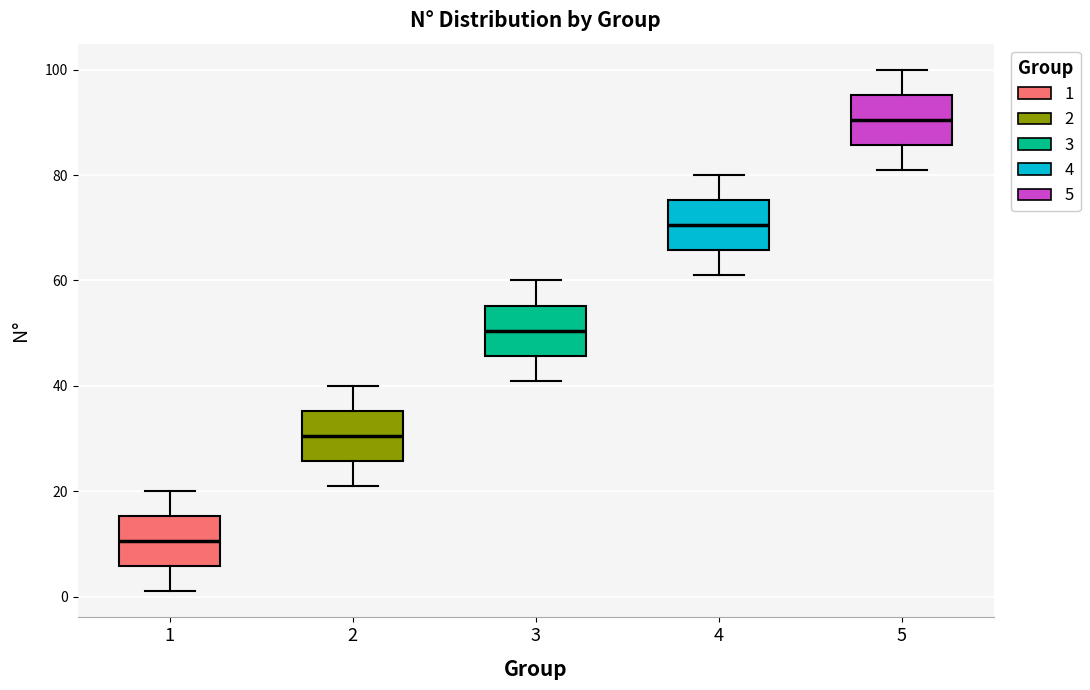

Reading left to right, read every box against the y-axis: the position of its median line, the range the box covers, and the ends of its whiskers. The values are not printed on the chart, so give them approximately, as read against the axis.

1: median 10, box 6 to 16, whiskers 2 to 20
2: median 30, box 26 to 36, whiskers 22 to 40
3: median 50, box 46 to 56, whiskers 42 to 60
4: median 70, box 66 to 76, whiskers 62 to 80
5: median 90, box 86 to 96, whiskers 82 to 100